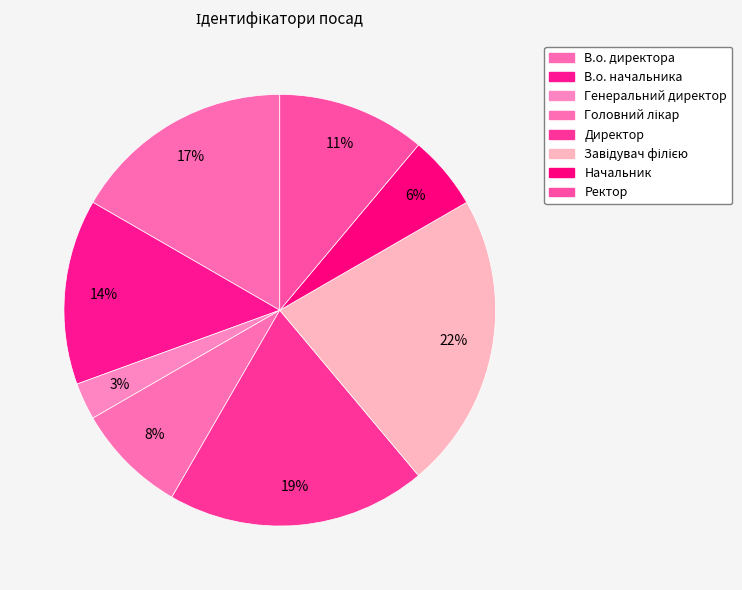

Is it true that В.о. начальника is 14% of the pie?

True